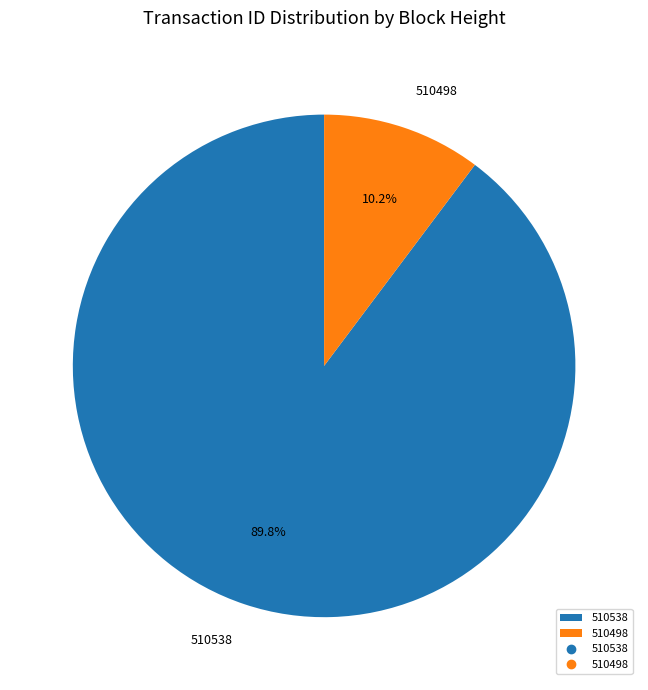

How much of the chart is everything except 510538?

10.2%